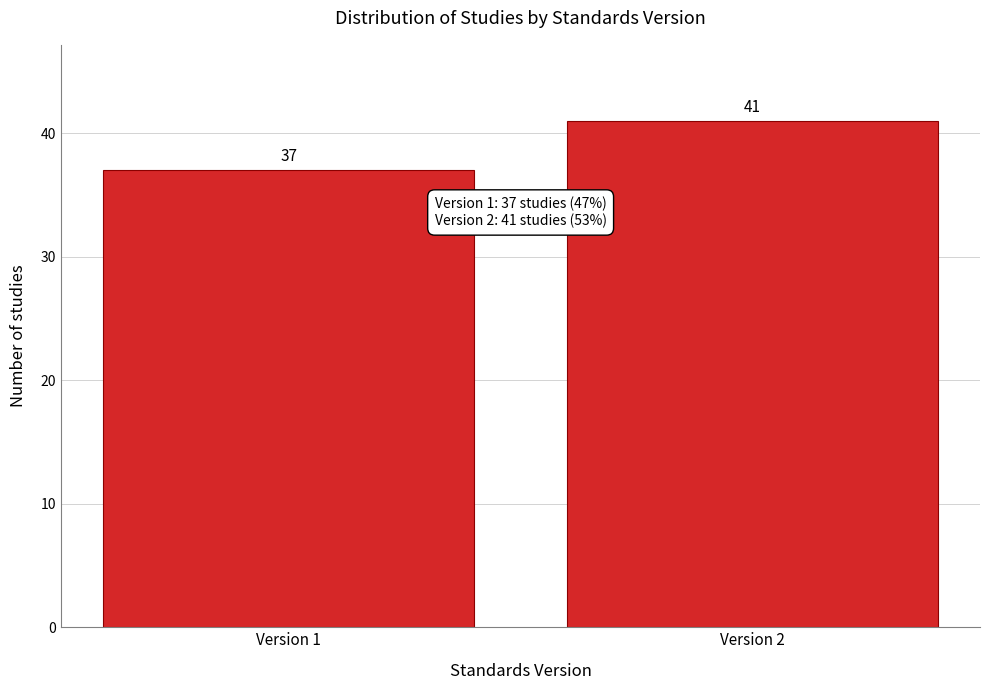

Reading right to left, list all the values displayed in this chart.

Version 2=41	Version 1=37